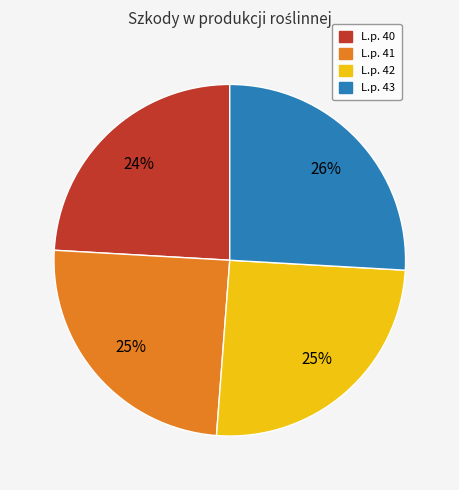

Is there a majority slice in this chart?

No